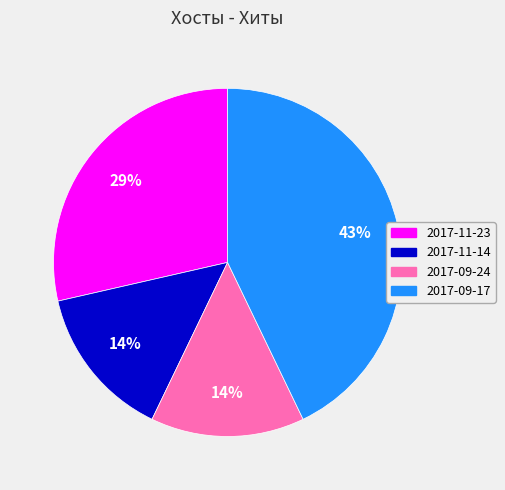

Is the sum of 2017-09-17 and 2017-11-23 greater than half?

Yes